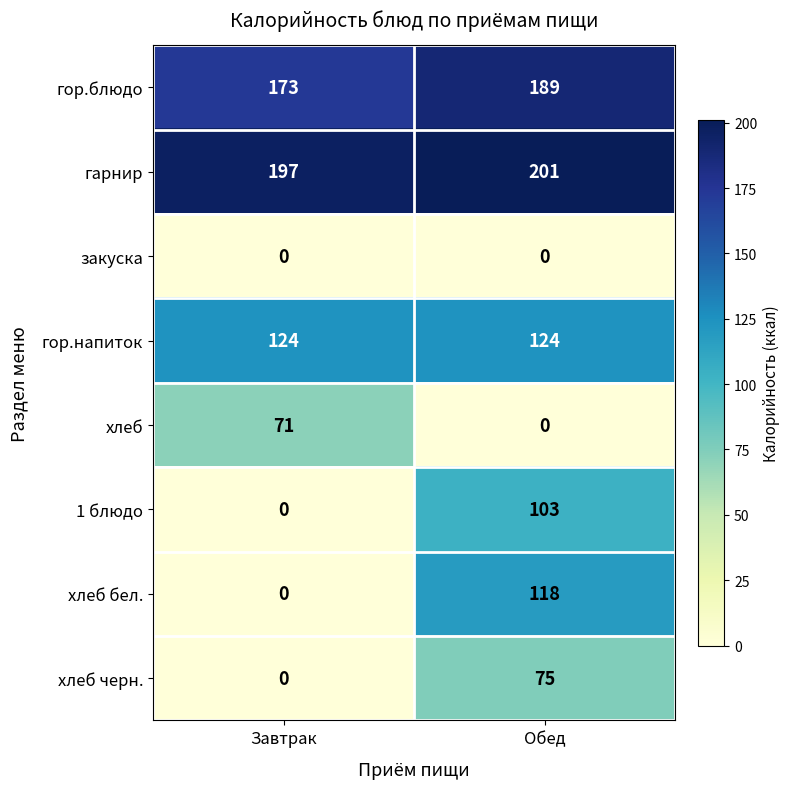

Count the number of categories in the chart.

2